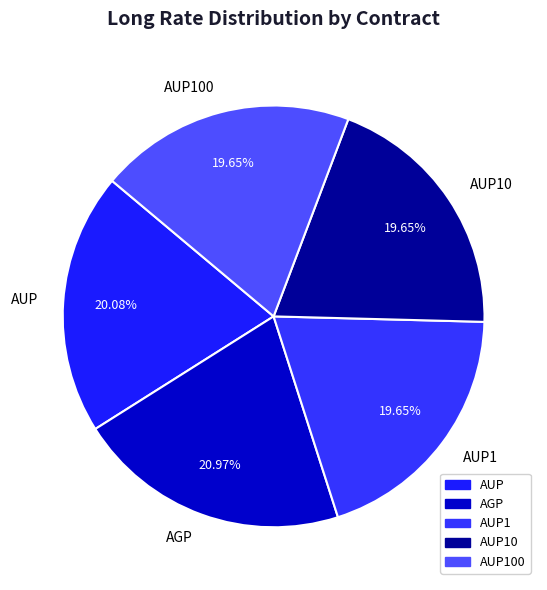

To the nearest percent, what is the difference between the AGP and AUP10 slice percentages?

1%